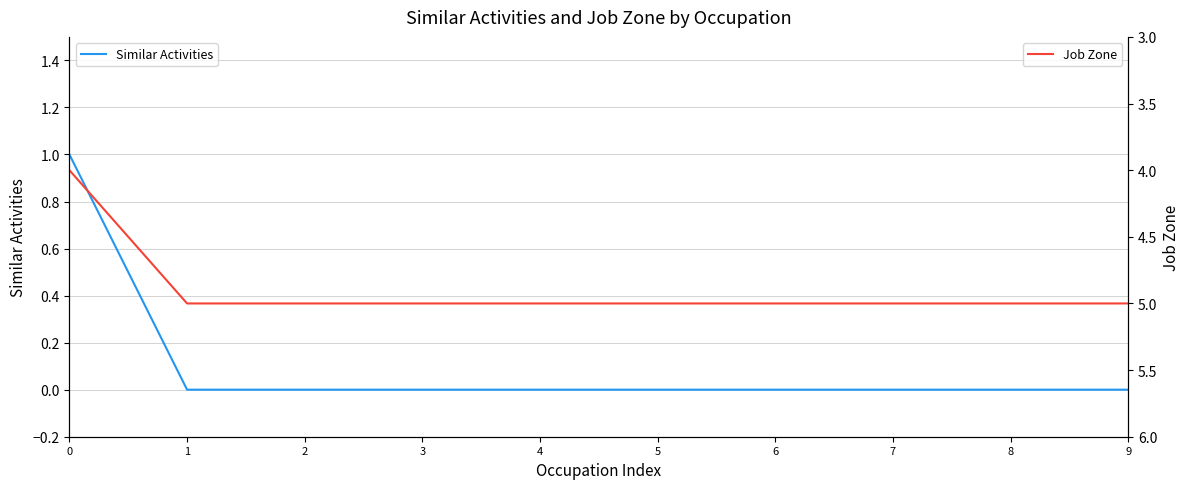

How many lines are shown in the chart?

2